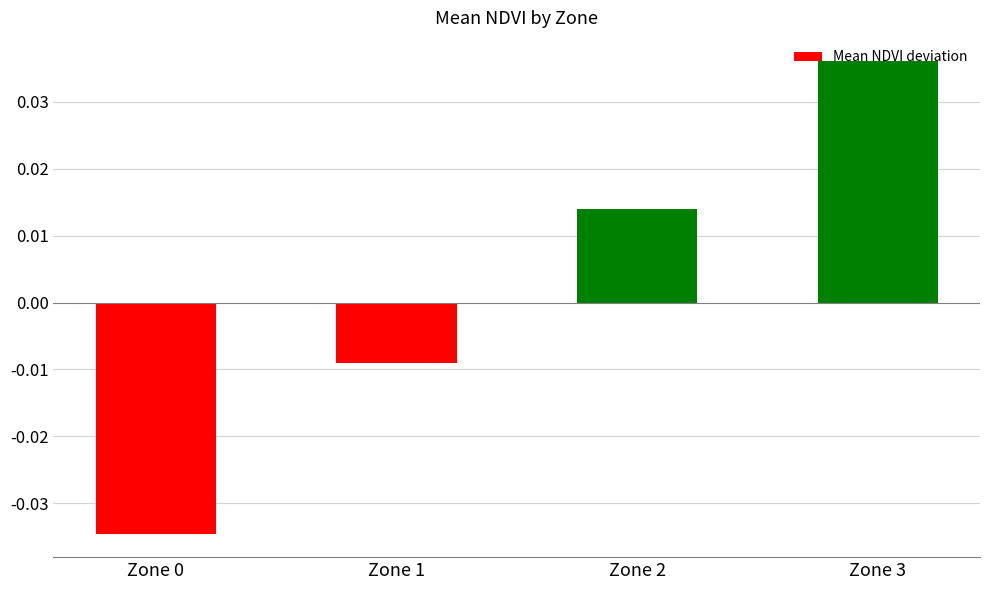

How many positive values are there?

2